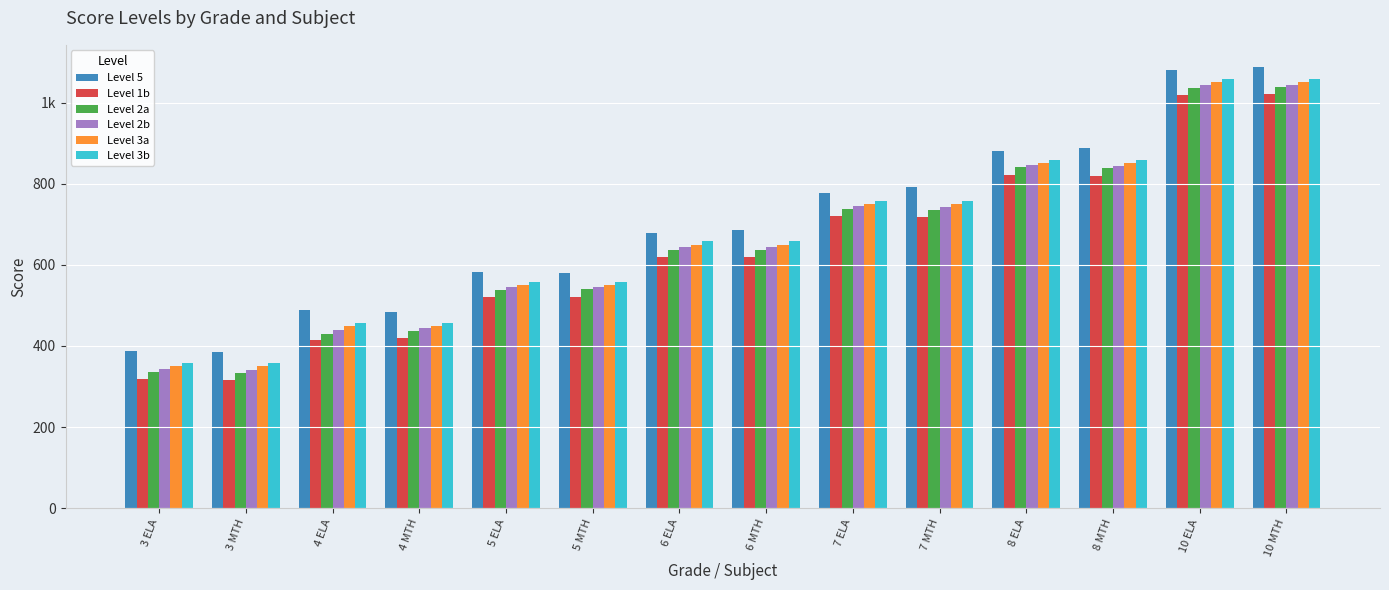

Does the chart contain any negative values?

No